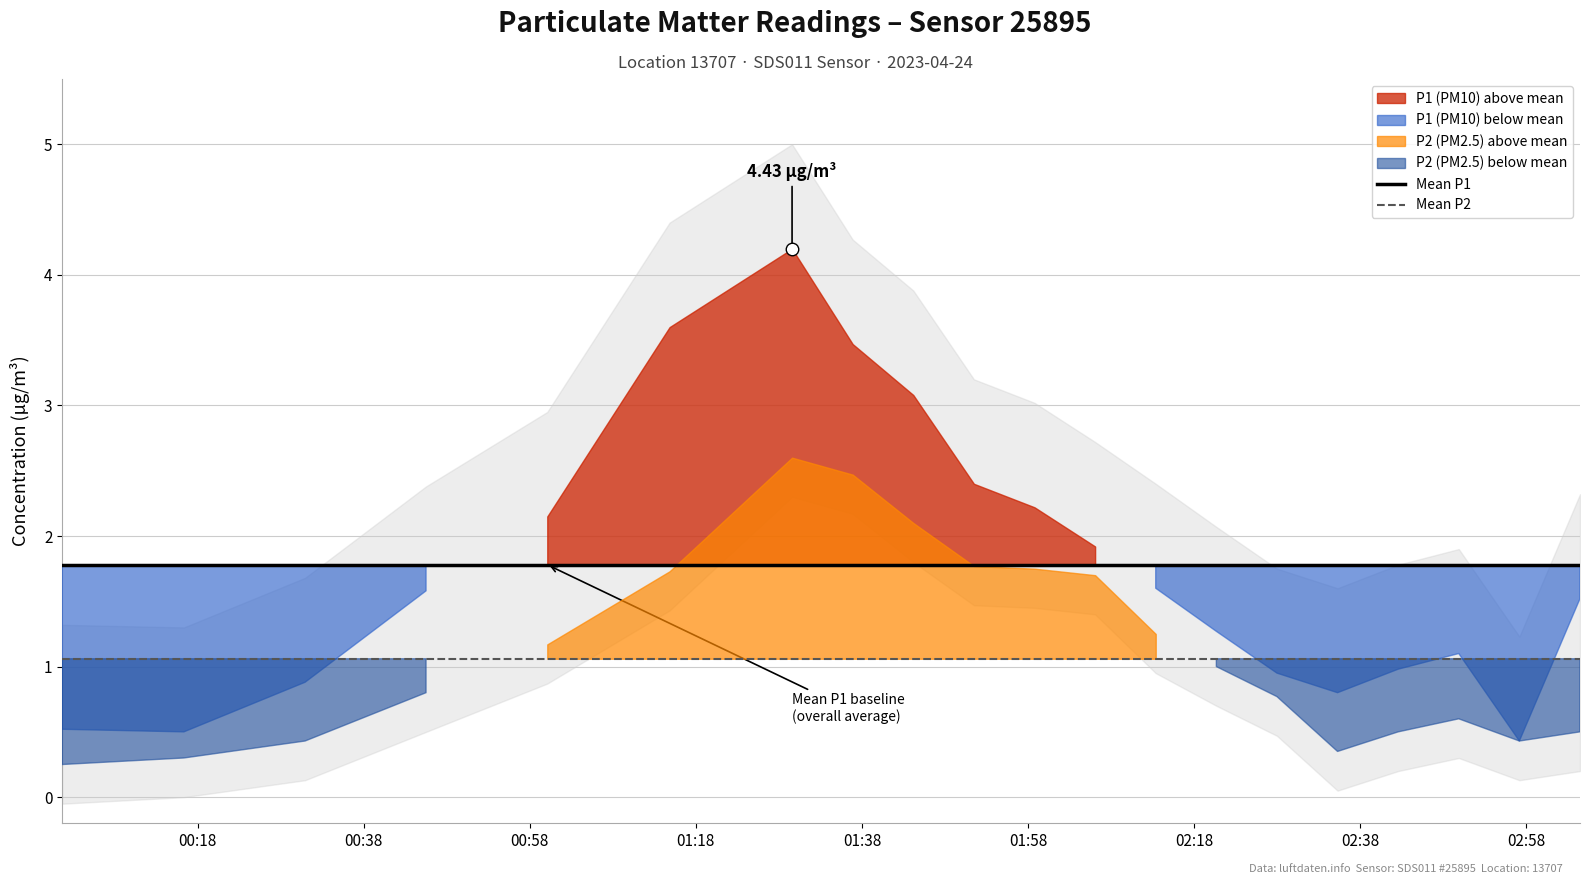

True or false: Mean P1 and Mean P2 cross at least once.

False